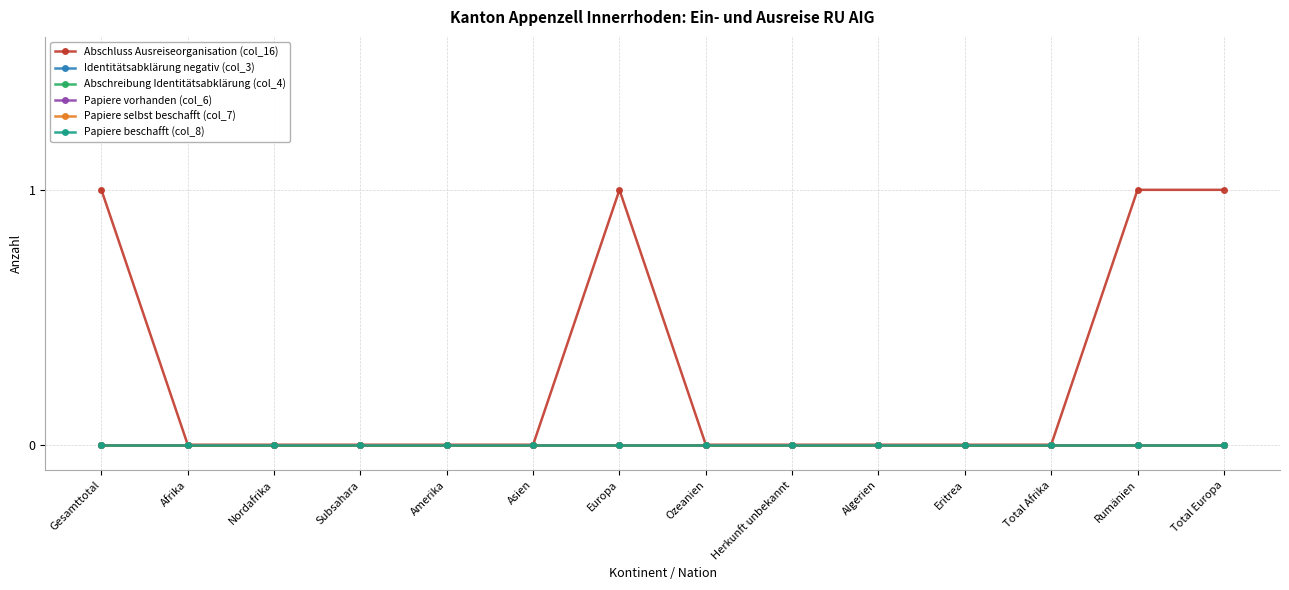

True or false: Papiere beschafft (col_8) and Abschreibung Identitätsabklärung (col_4) cross at least once.

False